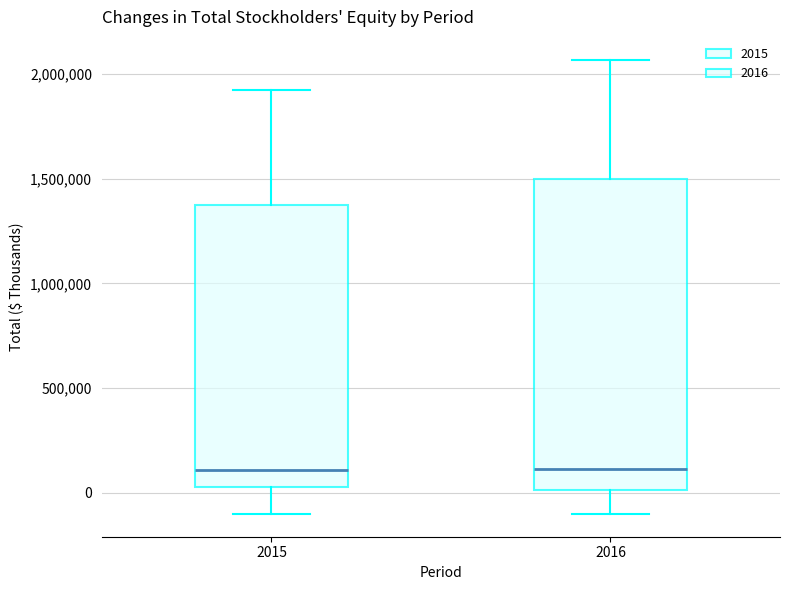

Comparing the boxes themselves (not the whiskers), which one is the tallest?

2016